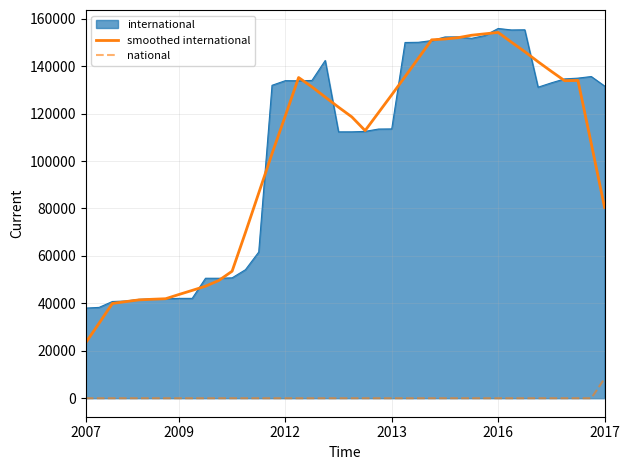

What is the maximum value for smoothed international?

154231.6